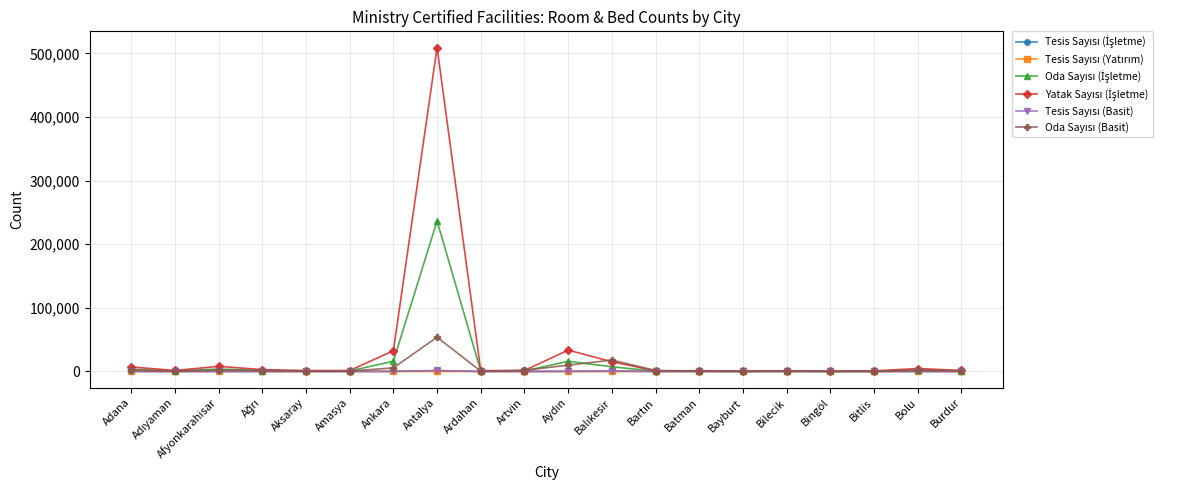

At which category is the sum across all series the highest?

Antalya